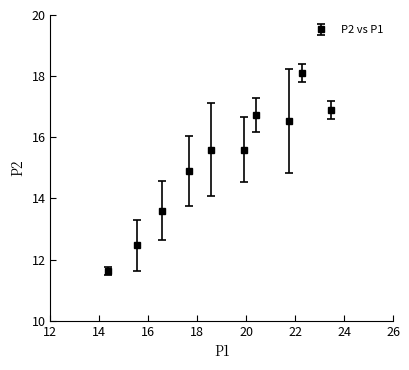

What is the value of the 7th point from the left?

16.7